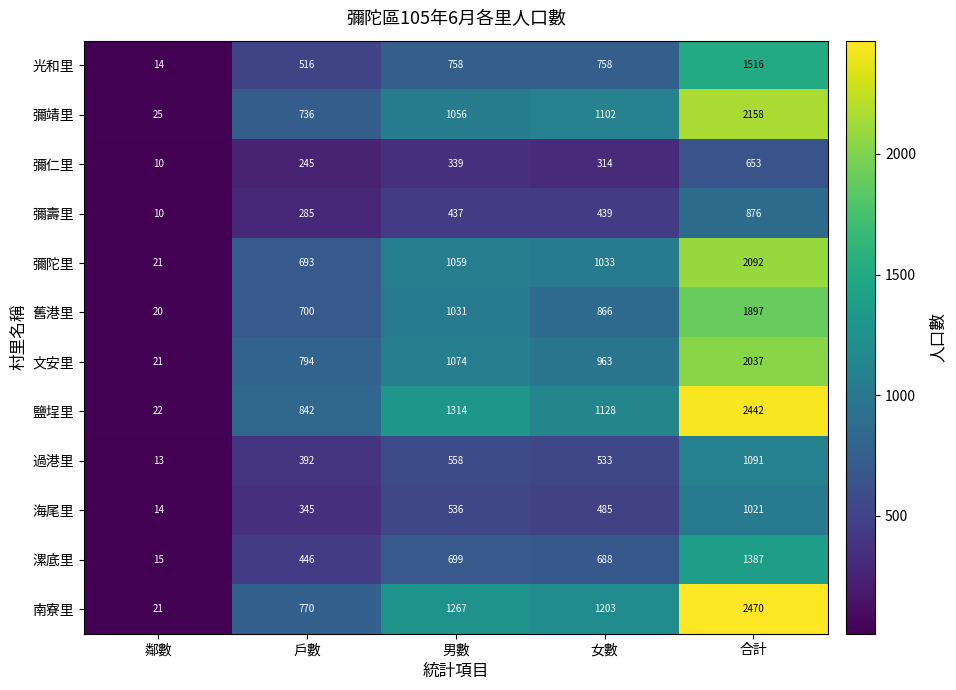

At which category is the sum across all series the highest?

合計